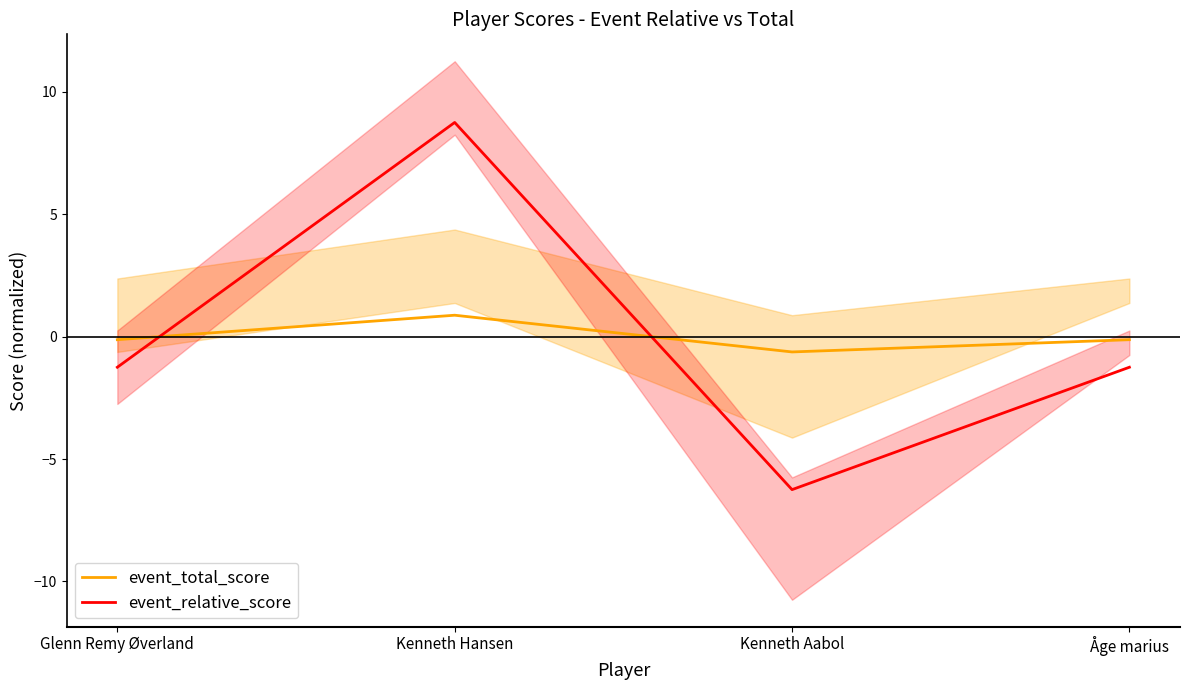

Reading left to right, what are all the values shown in this chart?

event_total_score: -0.1	0.9	-0.6	-0.1
event_relative_score: -1.2	8.8	-6.2	-1.2